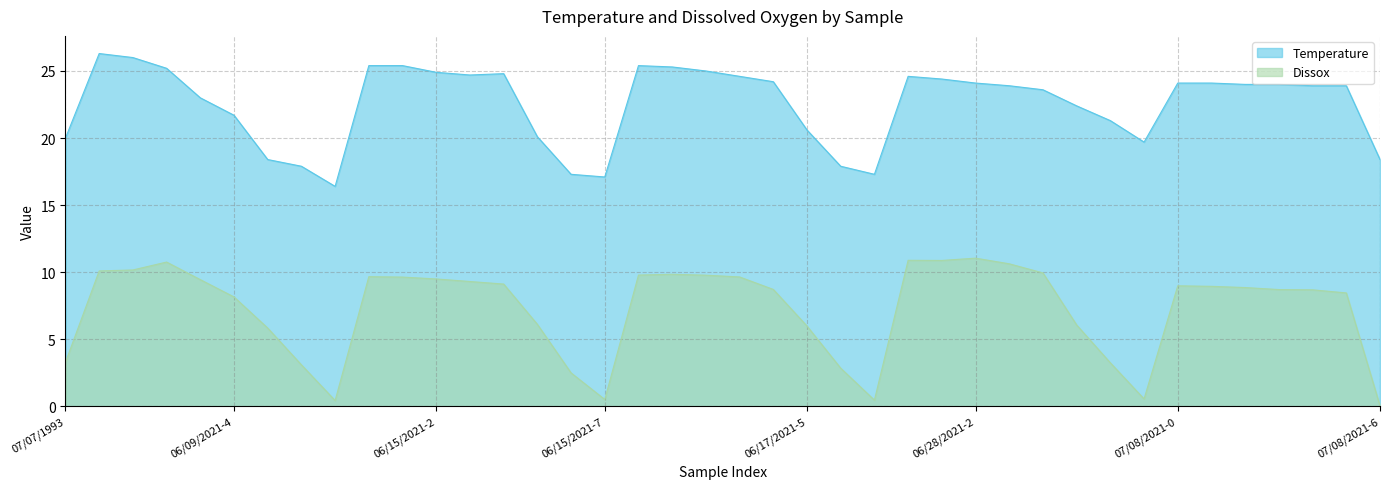

What is the difference between the maximum and minimum values in the Dissox series?

11.0